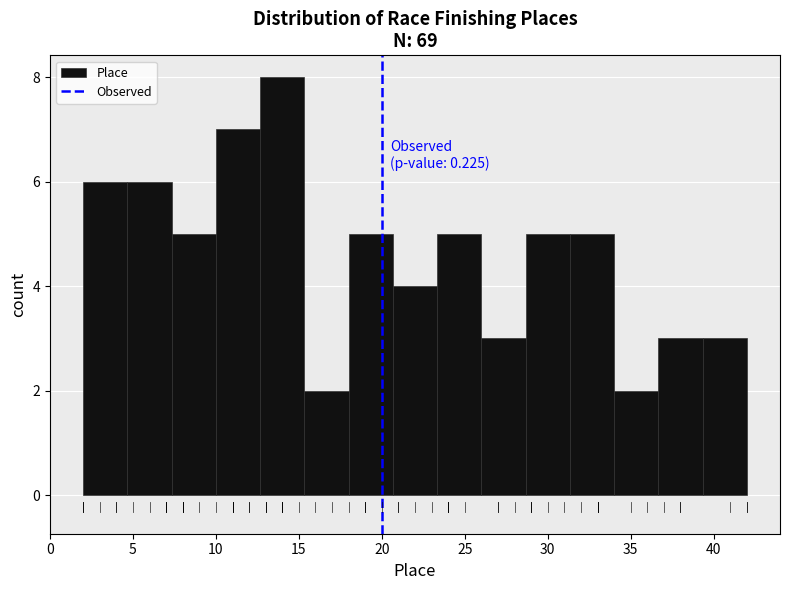

Which range on the x-axis has the tallest bar?

12.5 to 15.5